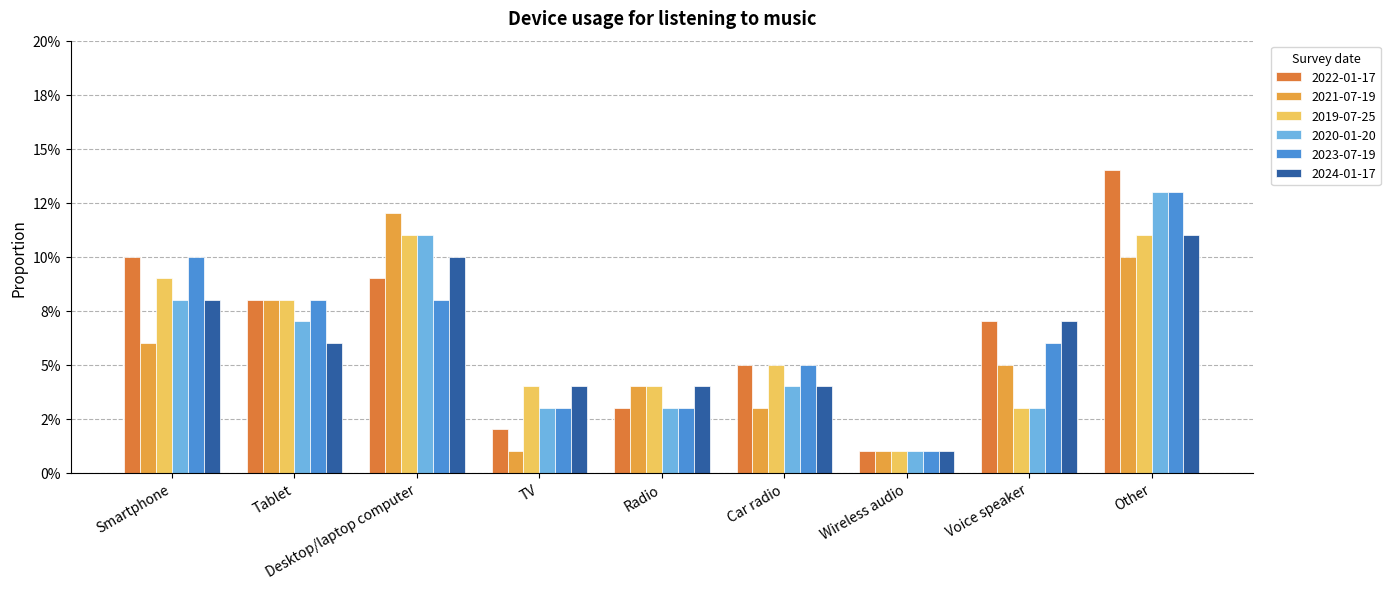

Is the value of 2019-07-25 at Car radio greater than the value of 2024-01-17 at Desktop/laptop computer?

No